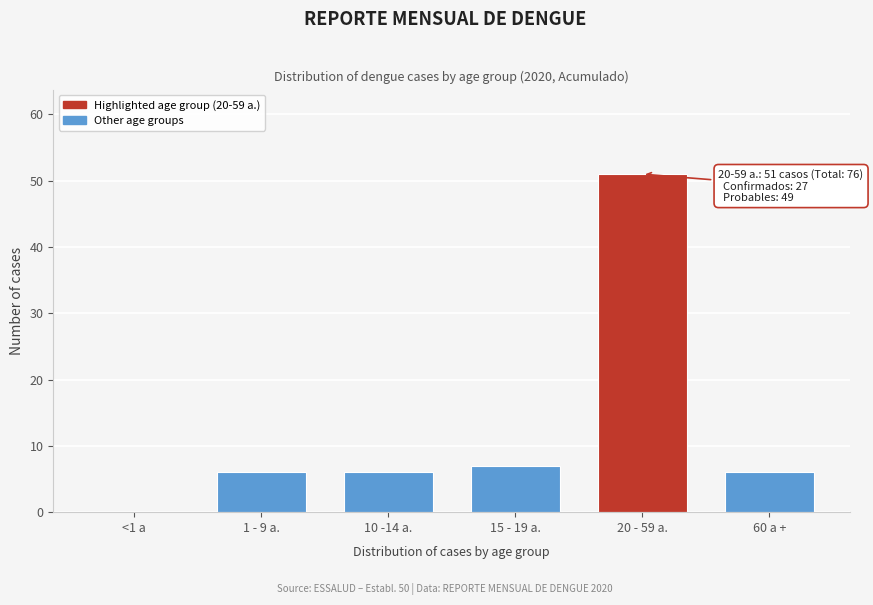

Reading left to right, what are all the values shown in this chart?

<1 a=0	1 - 9 a.=6	10 -14 a.=6	15 - 19 a.=7	20 - 59 a.=51	60 a +=6